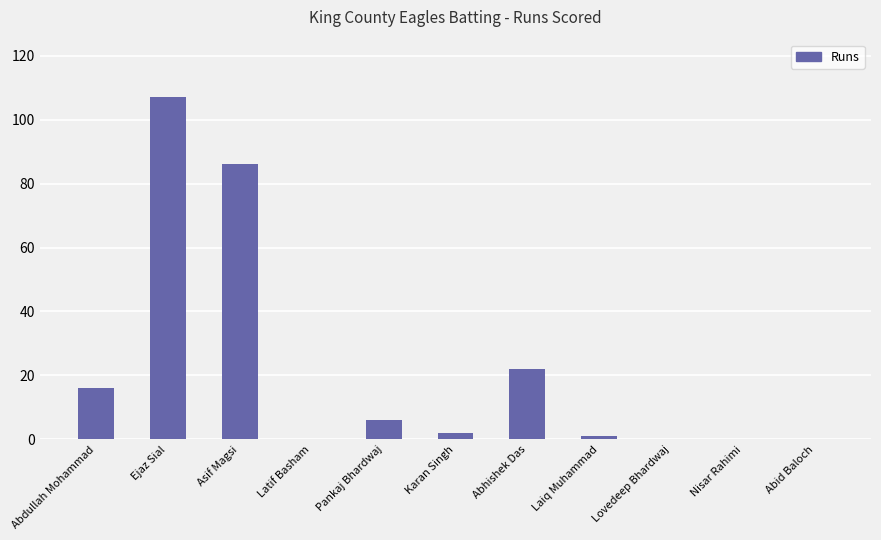

At which category does the chart reach its peak across all series?

Ejaz Sial